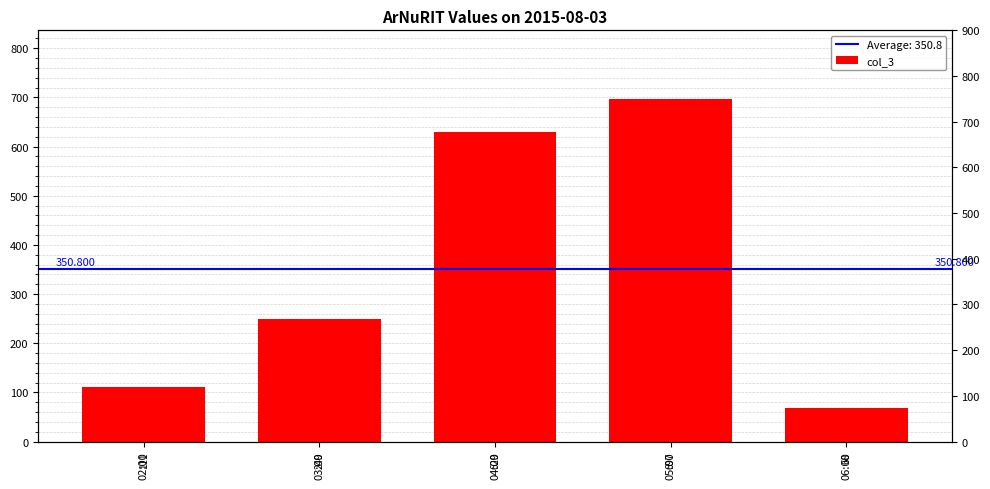

Is it true that the value at 06:00 is 68?

True